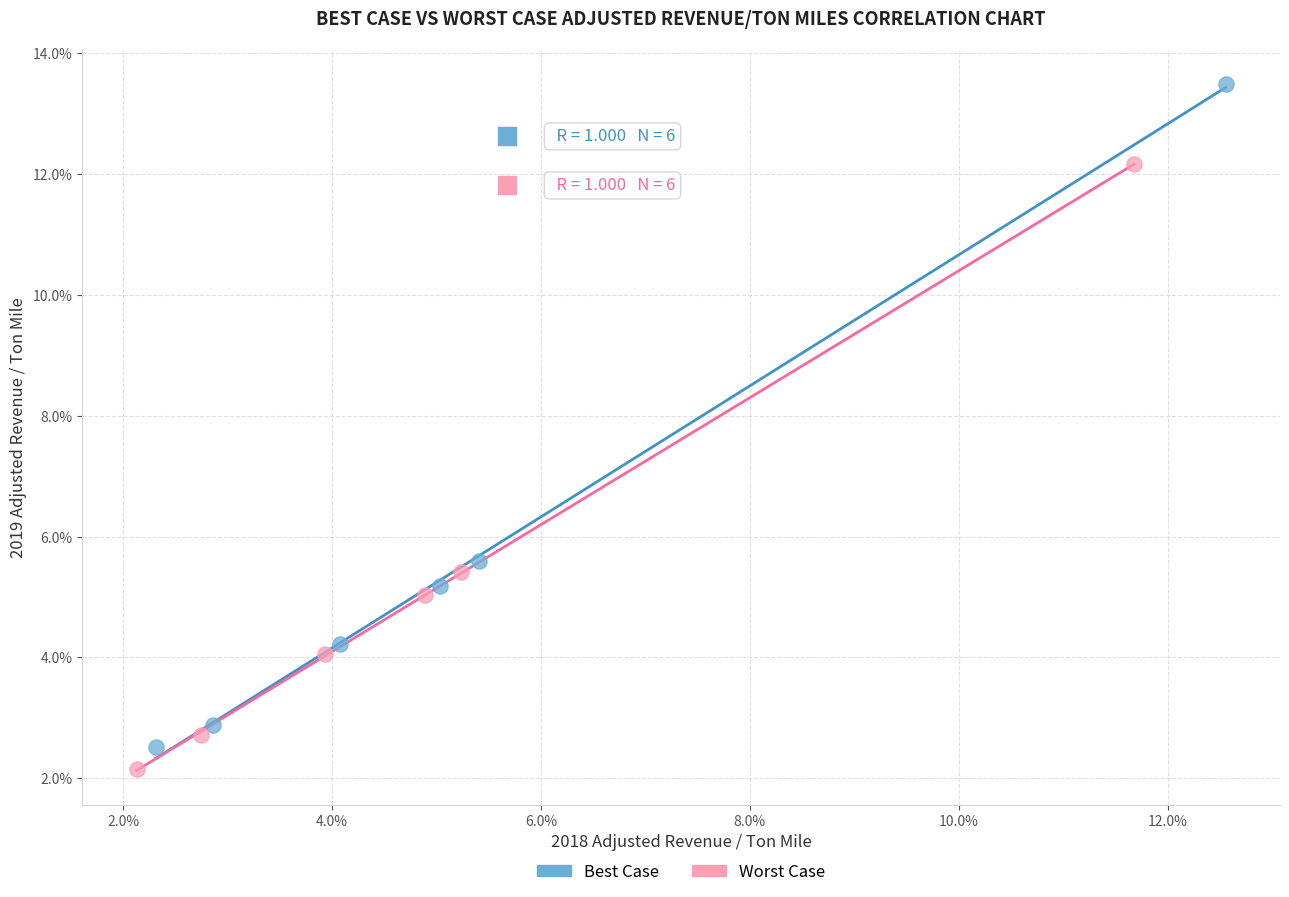

Which series has the largest Y range (max minus min)?

Best Case